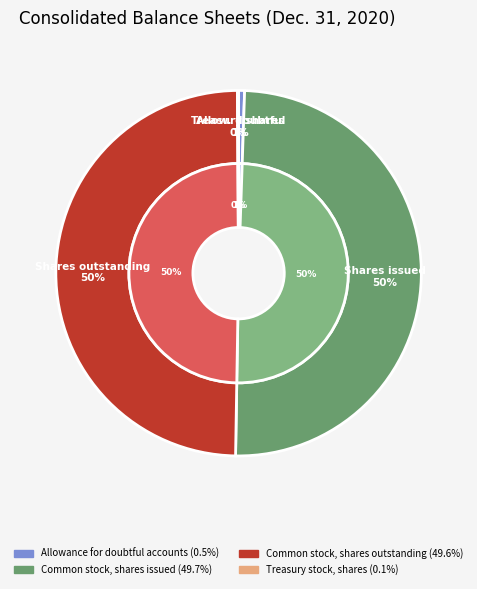

To the nearest percent, what is the difference between the largest and smallest slice percentages?

50%